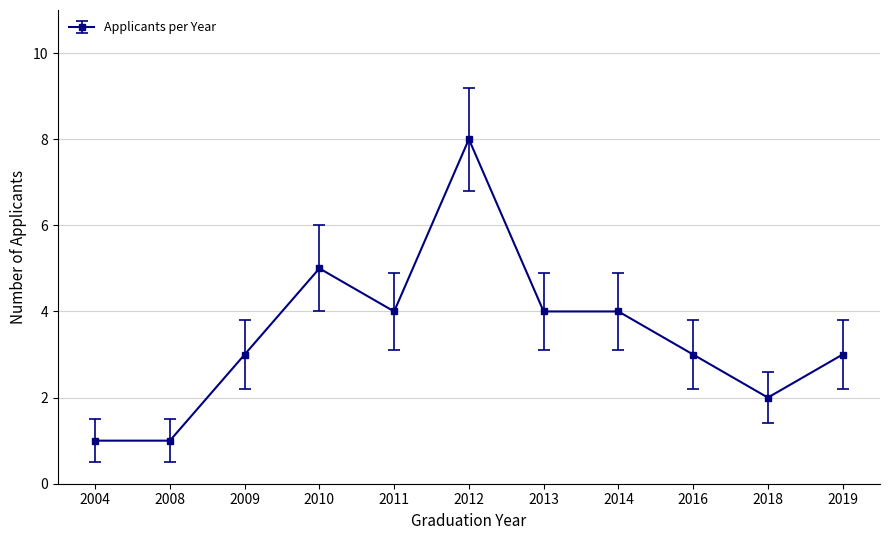

What is the approximate value at 2013?

4